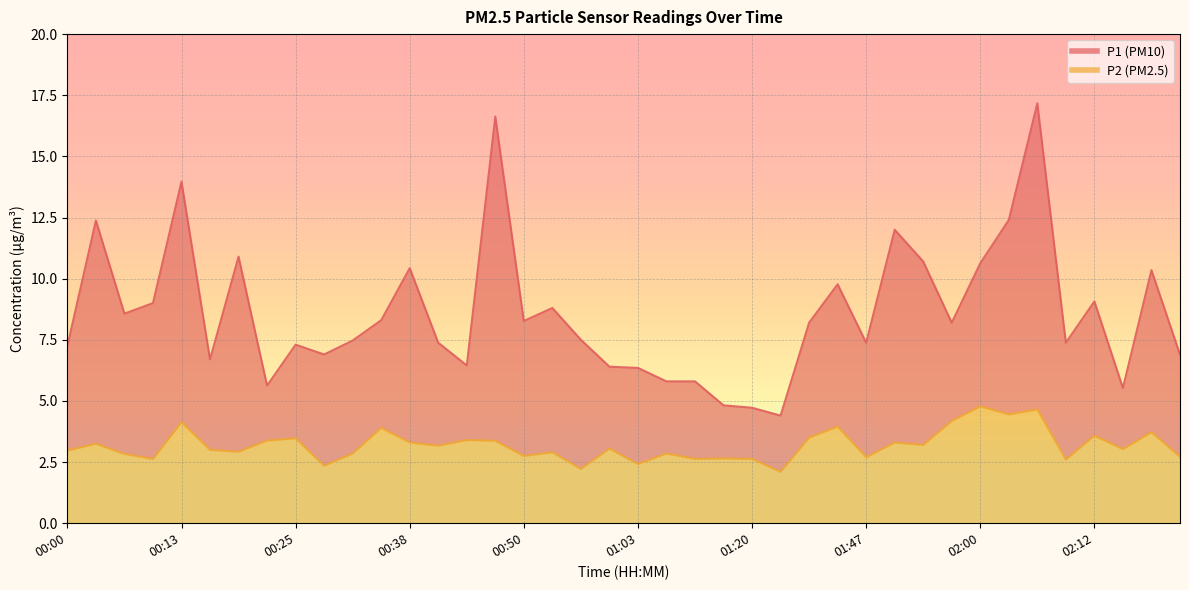

What is the maximum value shown in the chart?

17.2